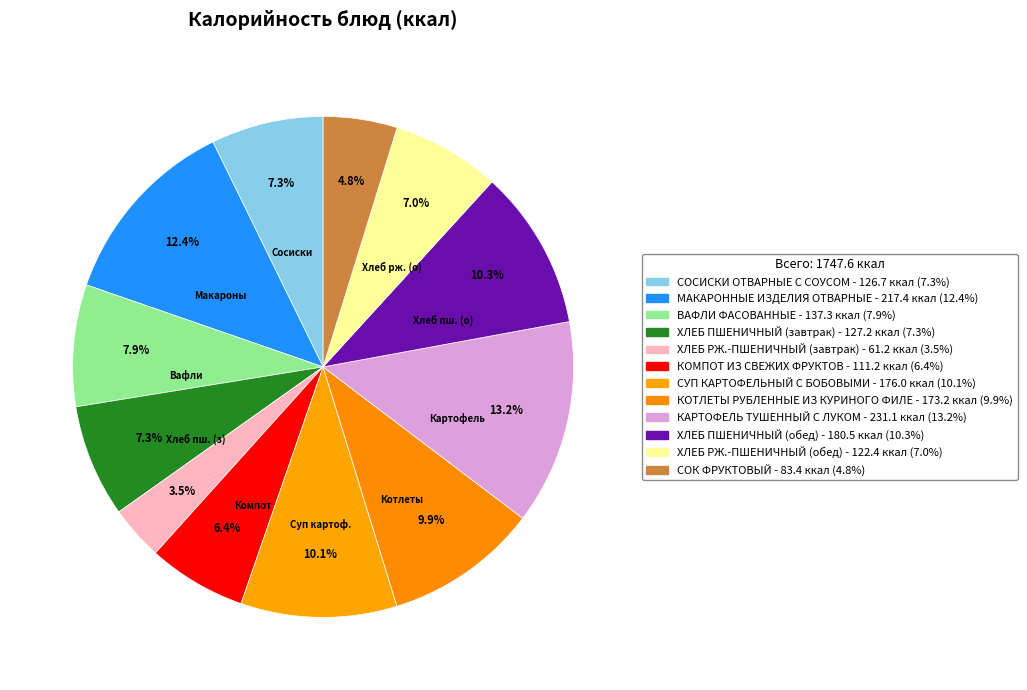

Combined, what portion of the pie is СОСИСКИ ОТВАРНЫЕ С СОУСОМ and СУП КАРТОФЕЛЬНЫЙ С БОБОВЫМИ?

17.3%